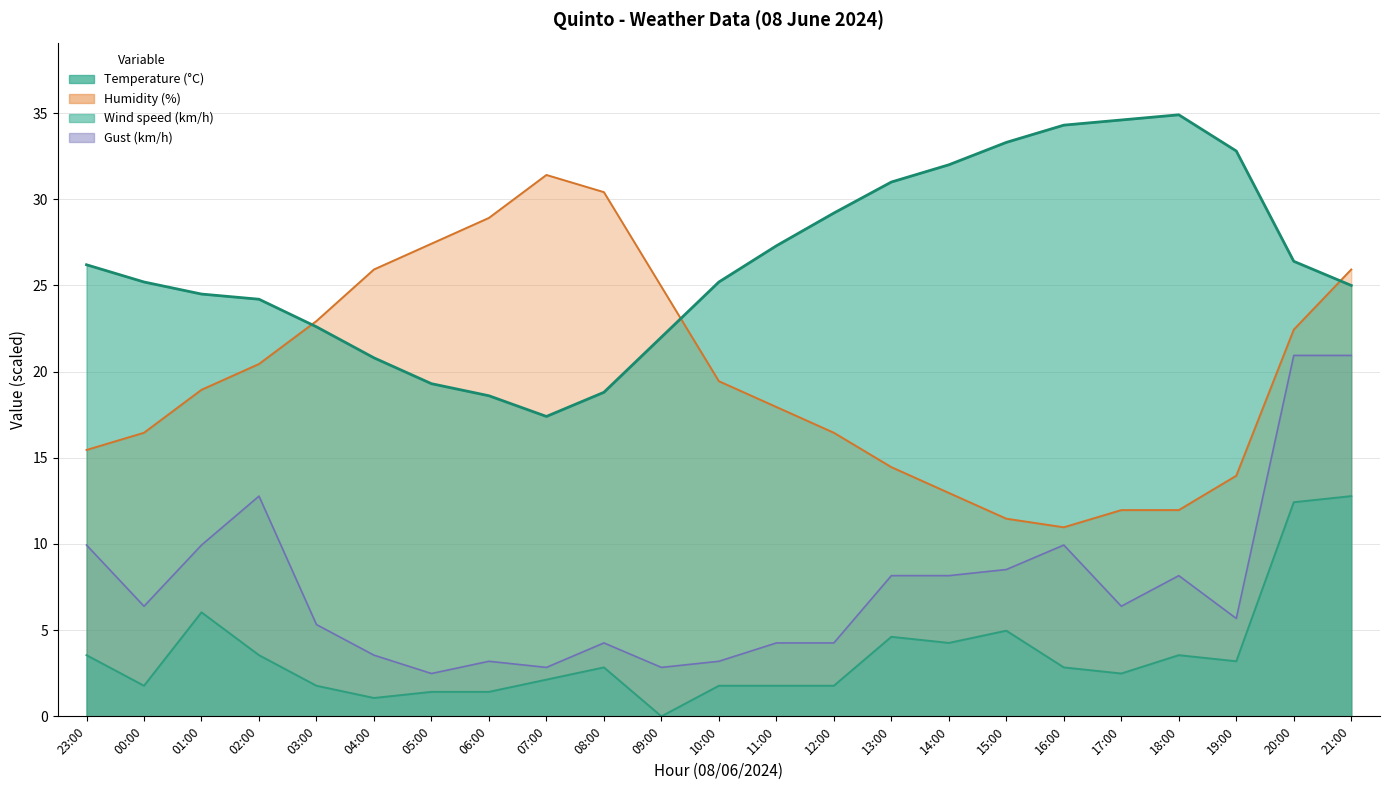

The value of Gust (km/h) at 07:00 is 4.4. True or false?

False